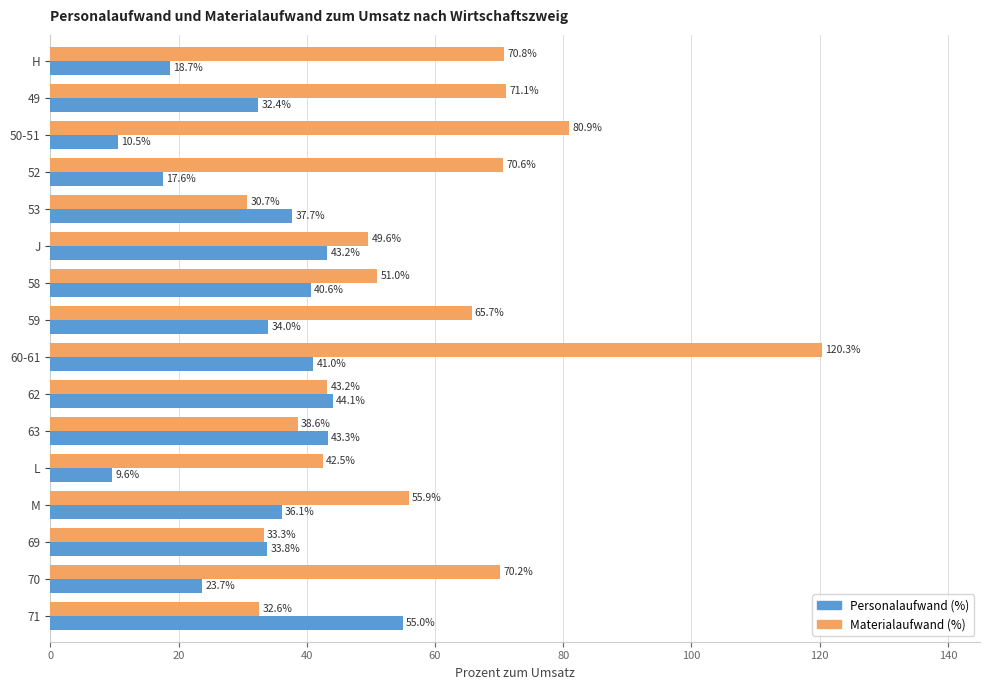

How many data points does each series have?

16